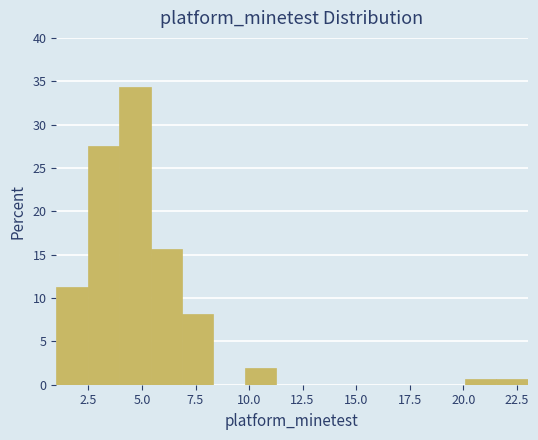

Around what value on the x-axis is the tallest bar? Give the approximate position of its centre, as read against the axis.

4.5